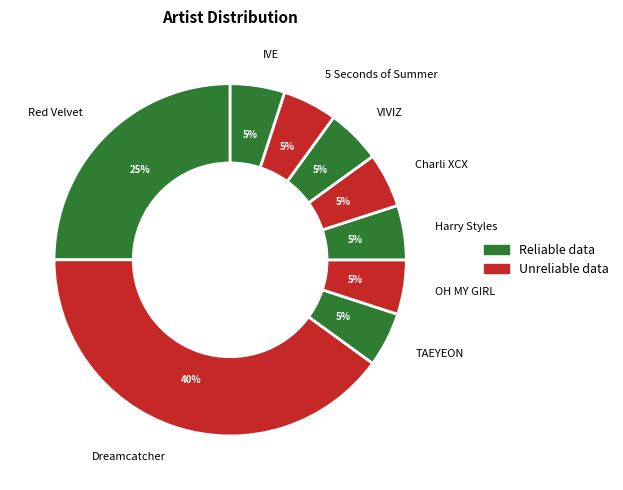

Which category has the biggest portion of the pie?

Dreamcatcher